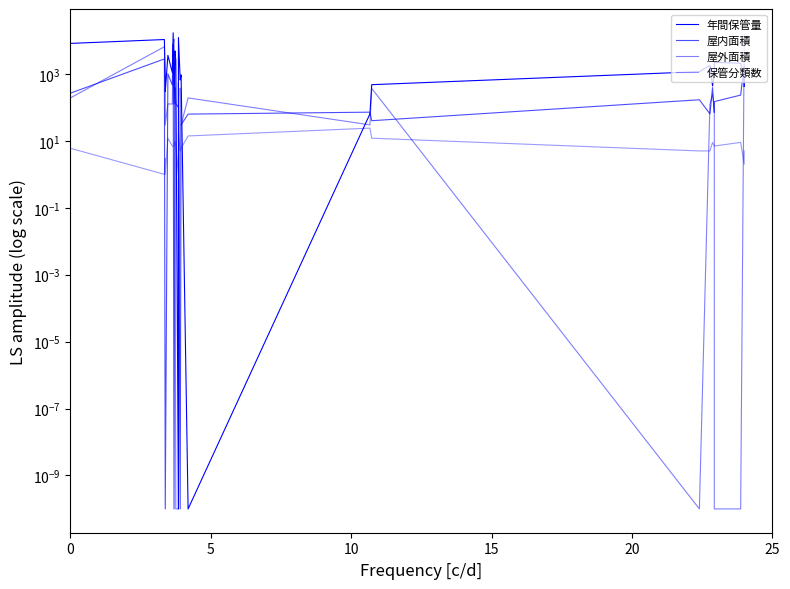

True or false: 屋外面積 has a value of 168.6 at 19.

False